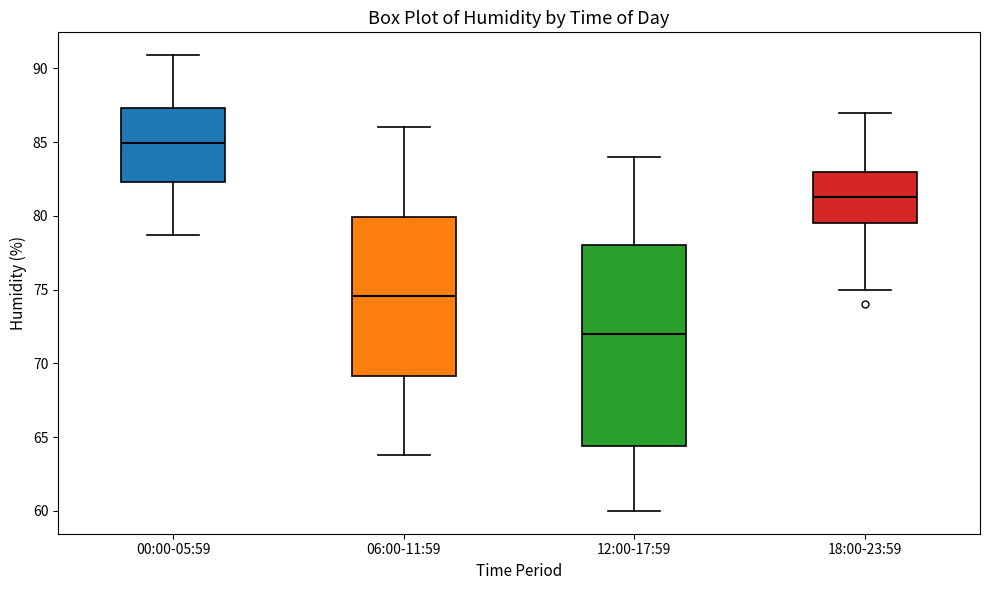

Which box has the lowest median line?

12:00-17:59